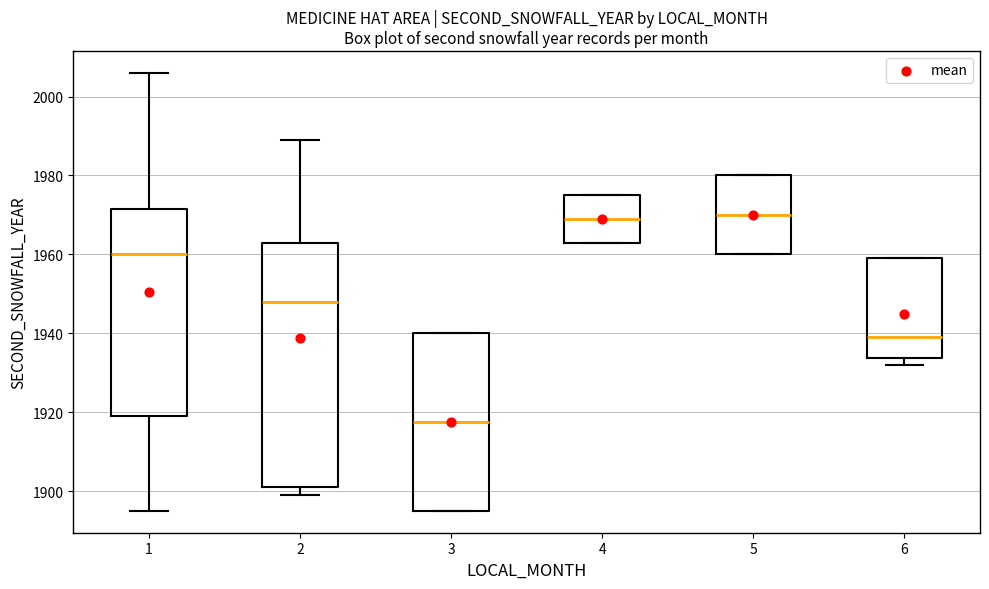

Which box has the lowest median line?

3